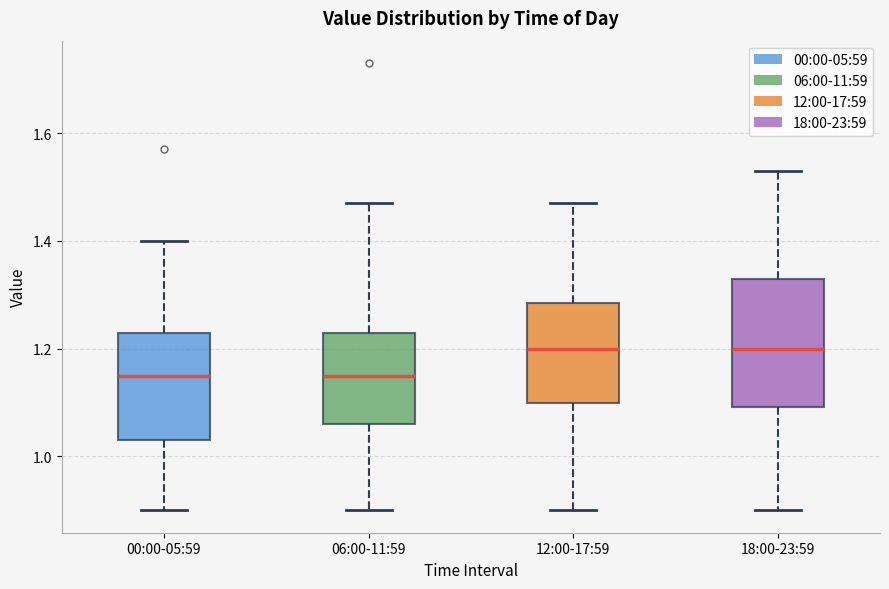

Reading left to right, read every box against the y-axis: the position of its median line, the range the box covers, and the ends of its whiskers. The values are not printed on the chart, so give them approximately, as read against the axis.

00:00-05:59: median 1.16, box 1.04 to 1.24, whiskers 0.90 to 1.40
06:00-11:59: median 1.16, box 1.06 to 1.24, whiskers 0.90 to 1.48
12:00-17:59: median 1.20, box 1.10 to 1.28, whiskers 0.90 to 1.48
18:00-23:59: median 1.20, box 1.10 to 1.34, whiskers 0.90 to 1.54